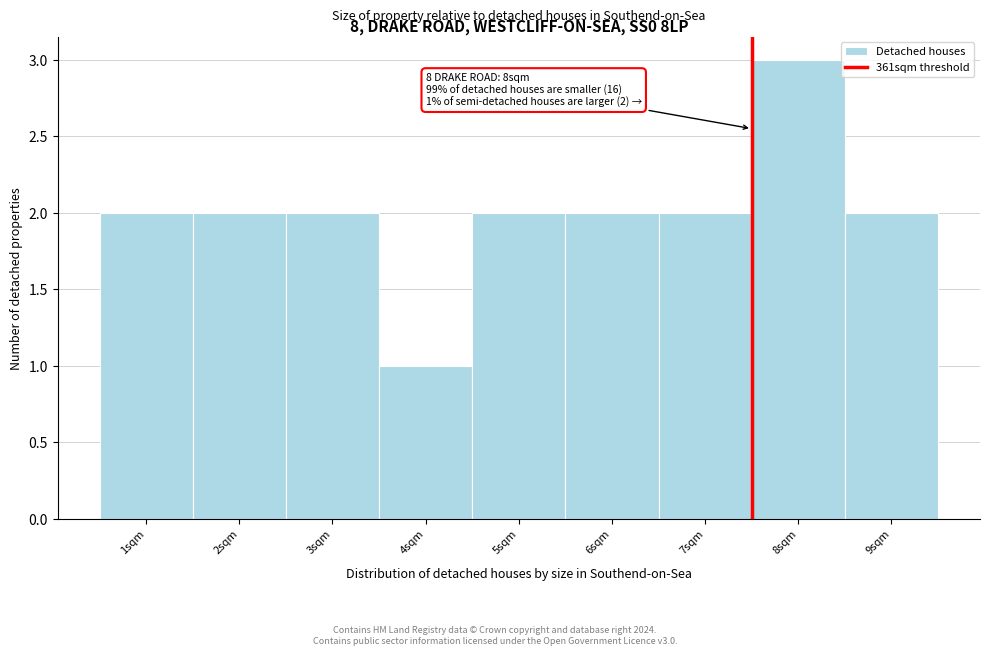

Over which range of the x-axis is the bar tallest?

7.5 to 8.5